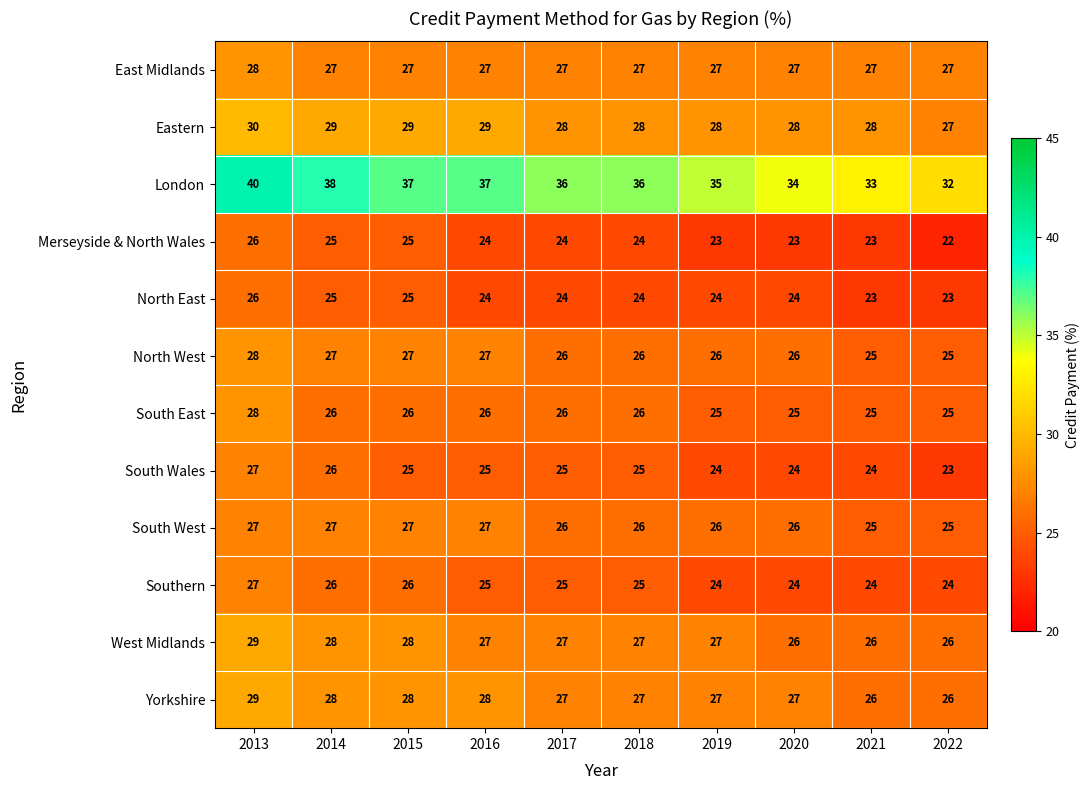

Where does the London series first go above 36?

2013